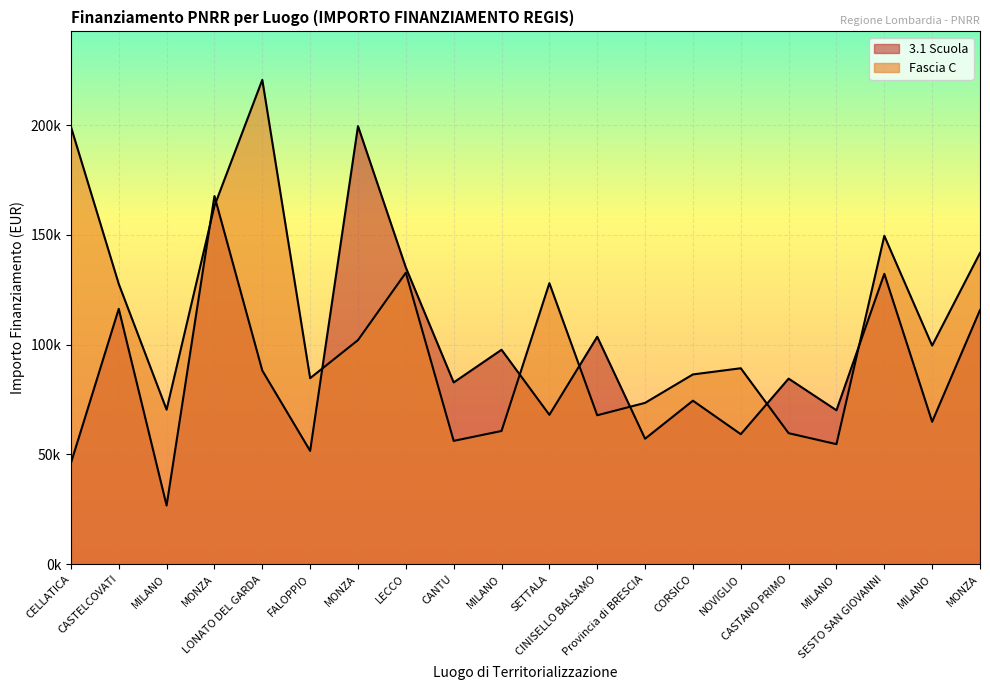

Between SETTALA and CORSICO, which series saw the biggest shift?

Fascia C